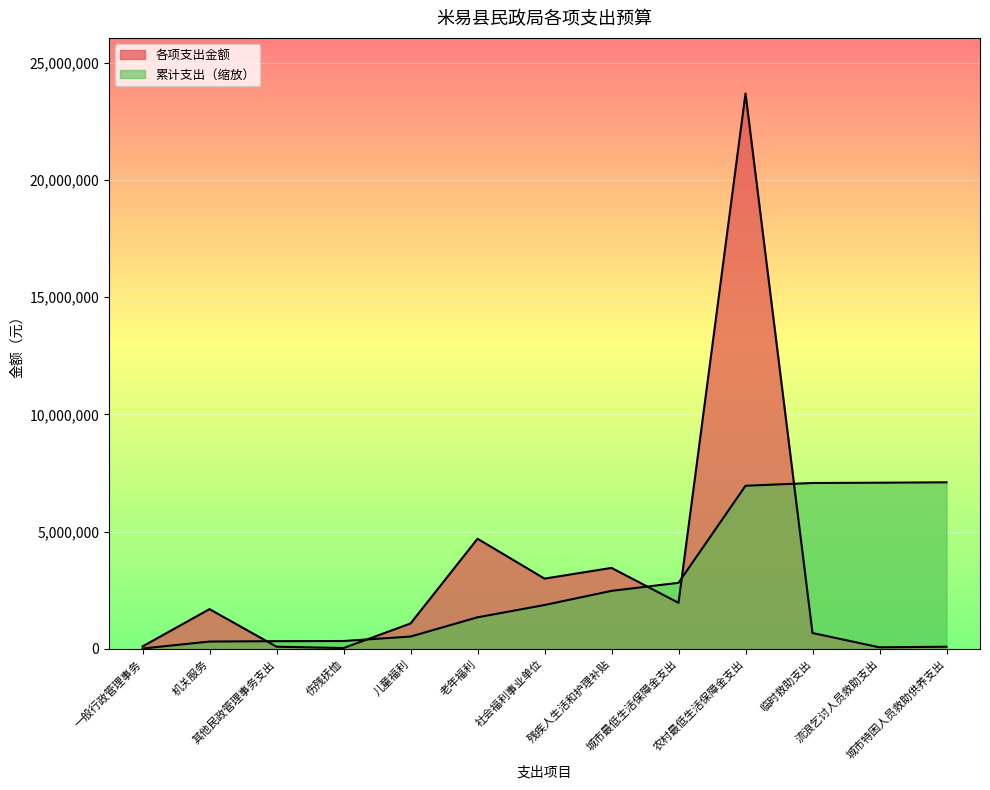

Rank the categories by value from highest to lowest.

农村最低生活保障金支出, 老年福利, 残疾人生活和护理补贴, 社会福利事业单位, 城市最低生活保障金支出, 机关服务, 儿童福利, 临时救助支出, 一般行政管理事务, 其他民政管理事务支出, 城市特困人员救助供养支出, 流浪乞讨人员救助支出, 伤残抚恤